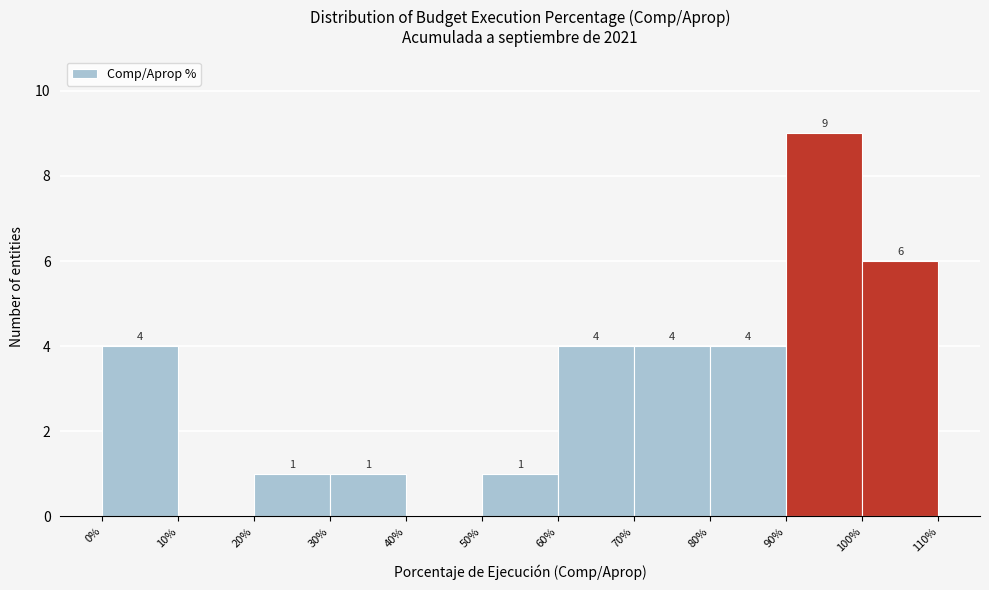

Over which range of the x-axis is the bar tallest?

90% to 100%